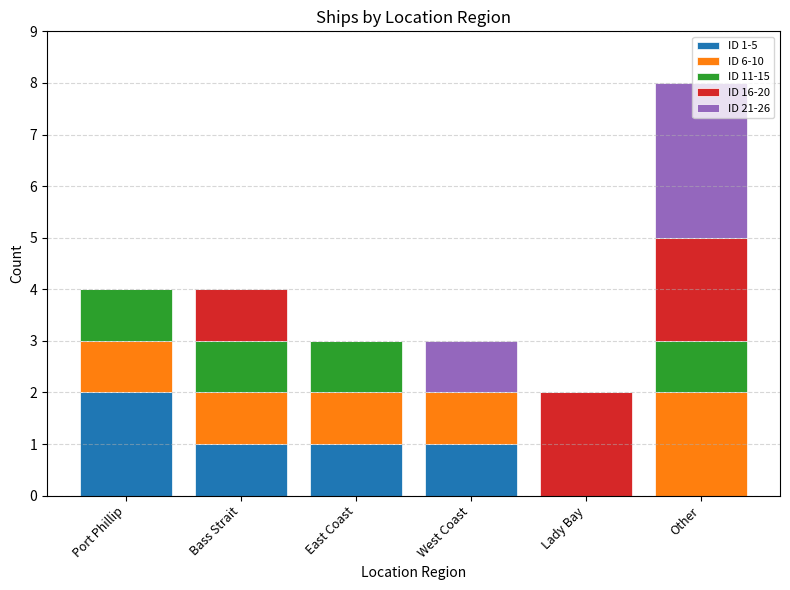

Which category has the highest value in the ID 1-5 series?

Port Phillip